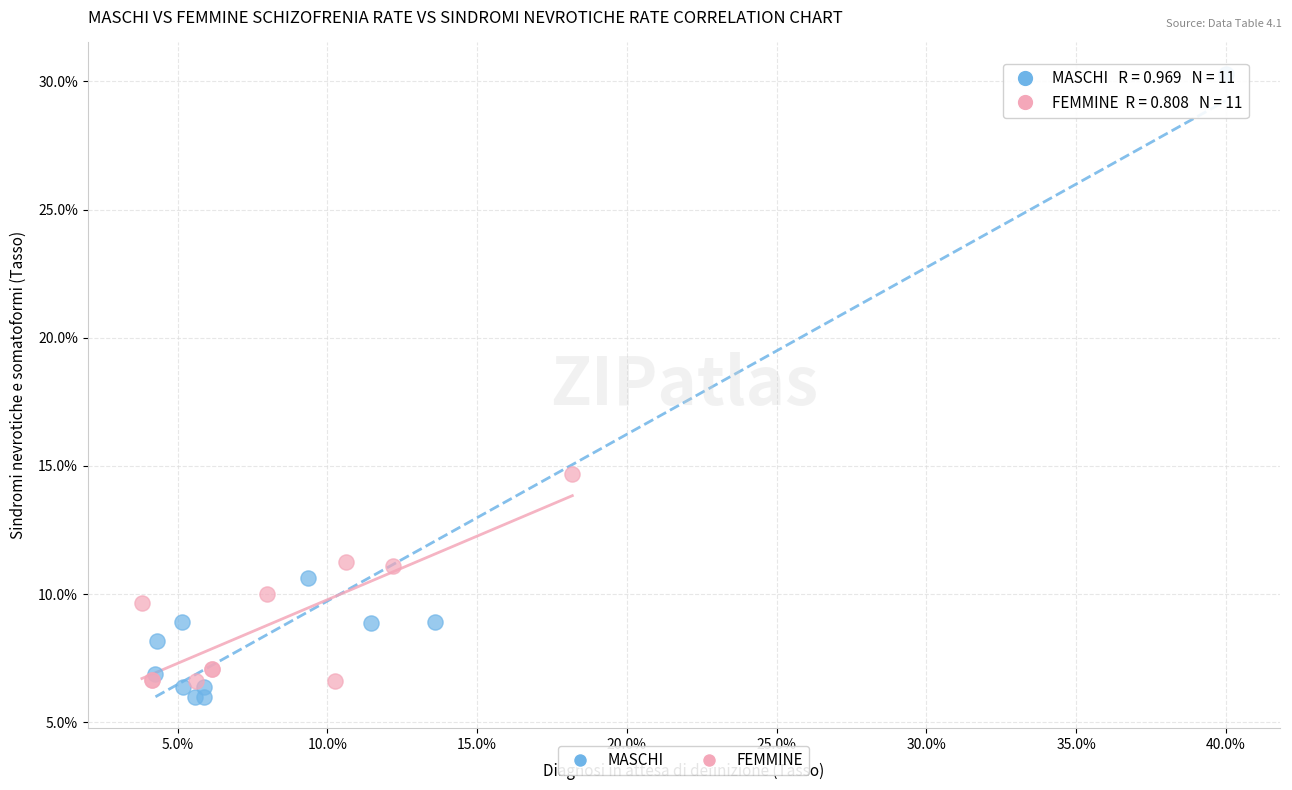

What are all the series names shown in the legend?

MASCHI, FEMMINE